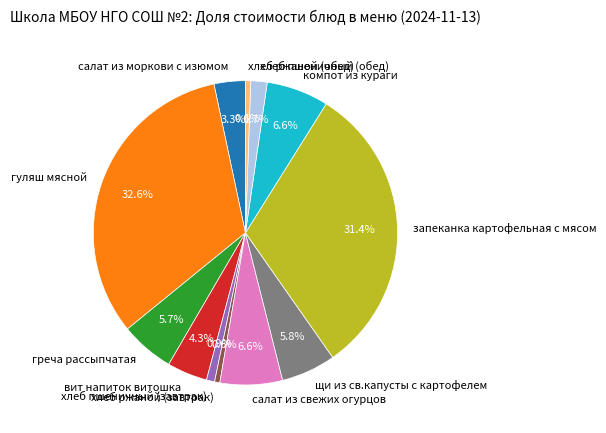

To the nearest percent, what percentage of the pie is салат из моркови с изюмом?

3%